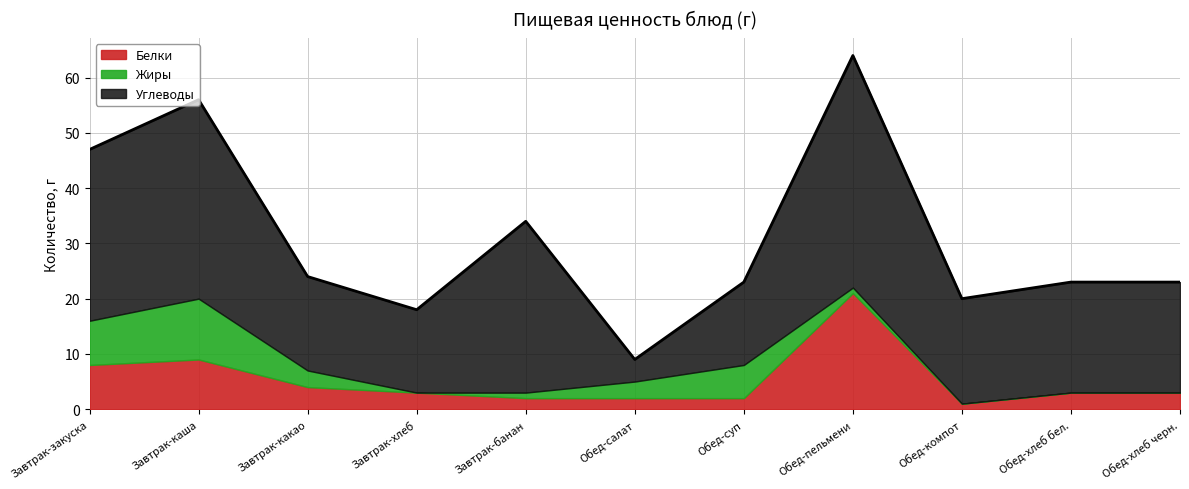

What is the difference between the second highest and second lowest values in the Углеводы series?

21